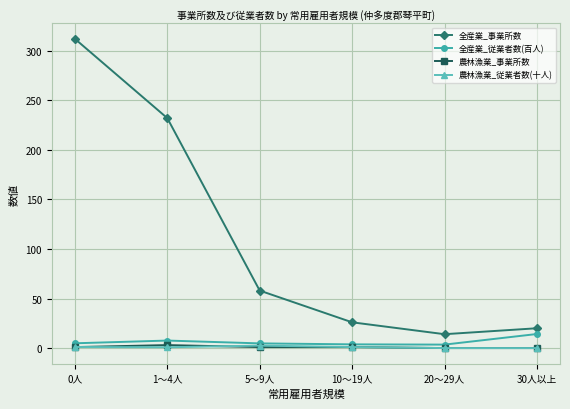

True or false: 全産業_従業者数(百人) and 全産業_事業所数 intersect in this chart.

False